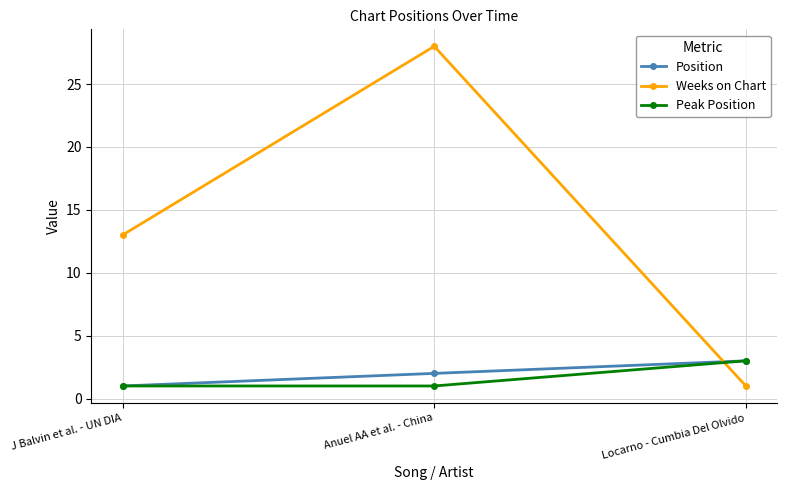

Is the value of Position at Locarno - Cumbia Del Olvido greater than the value of Peak Position at Anuel AA et al. - China?

Yes